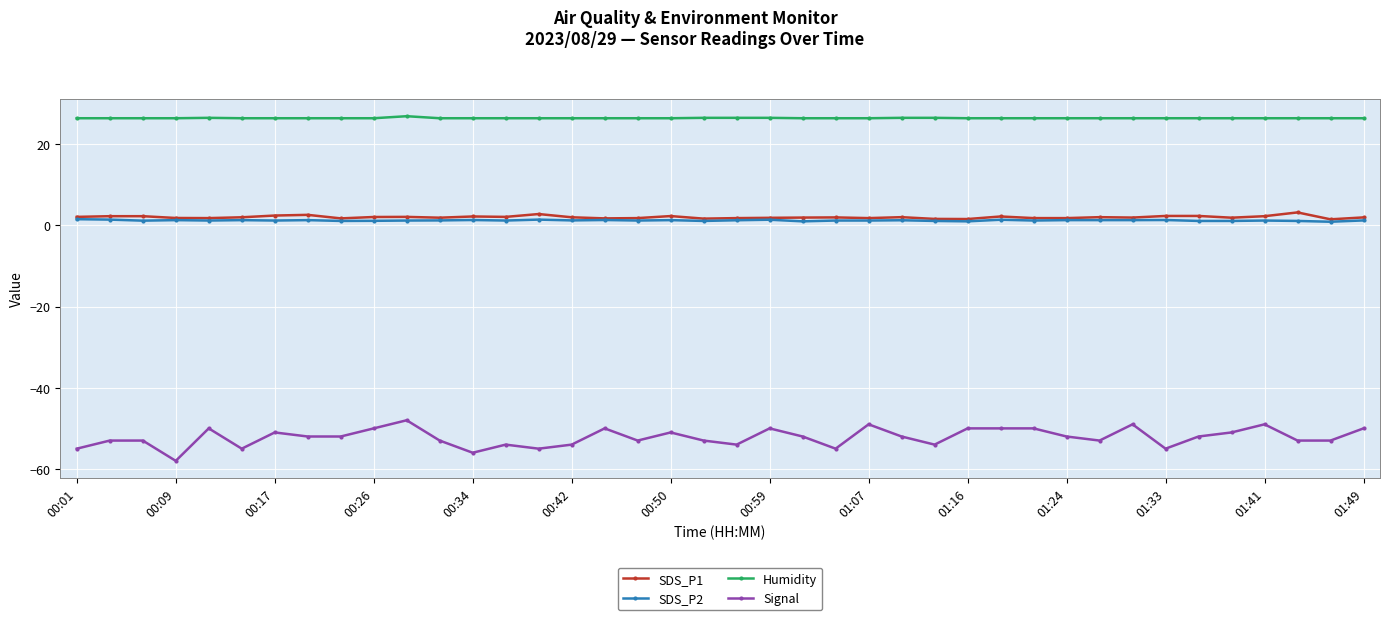

What is the value of the SDS_P1 point at the 33rd from the left?

1.9